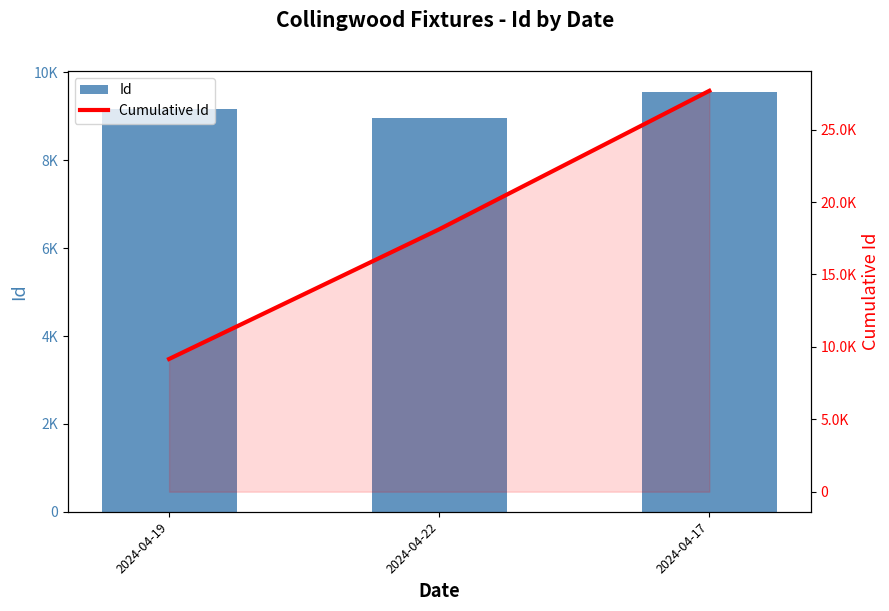

Are the bars grouped side by side (vs. stacked)?

Yes